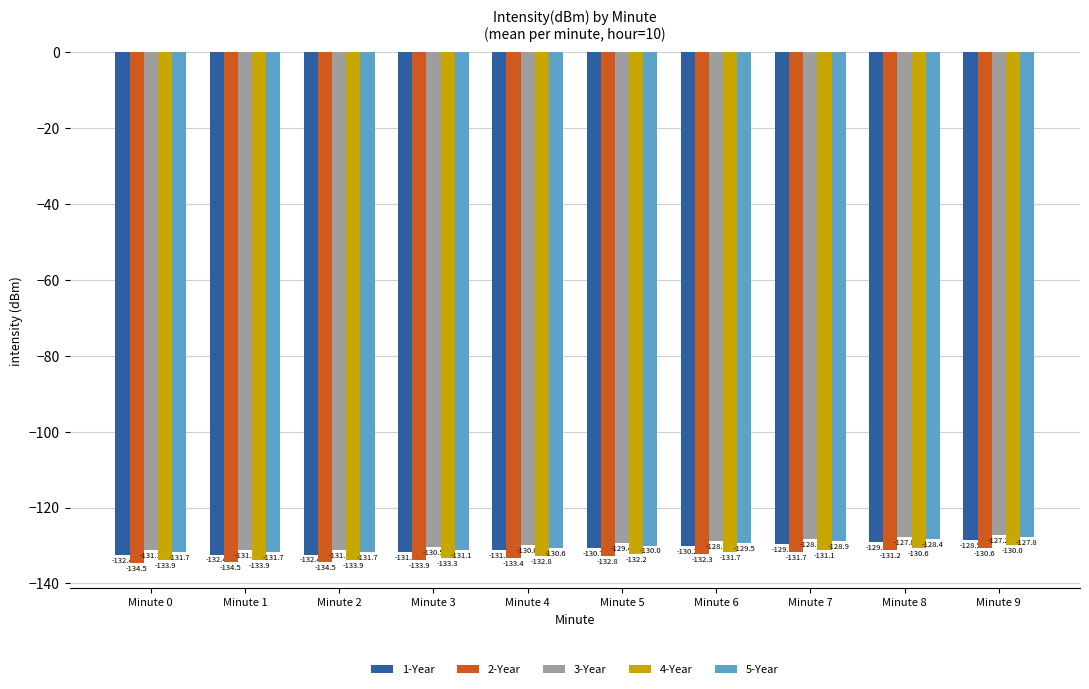

At Minute 2, list the series in order from smallest to largest.

2-Year, 4-Year, 1-Year, 5-Year, 3-Year